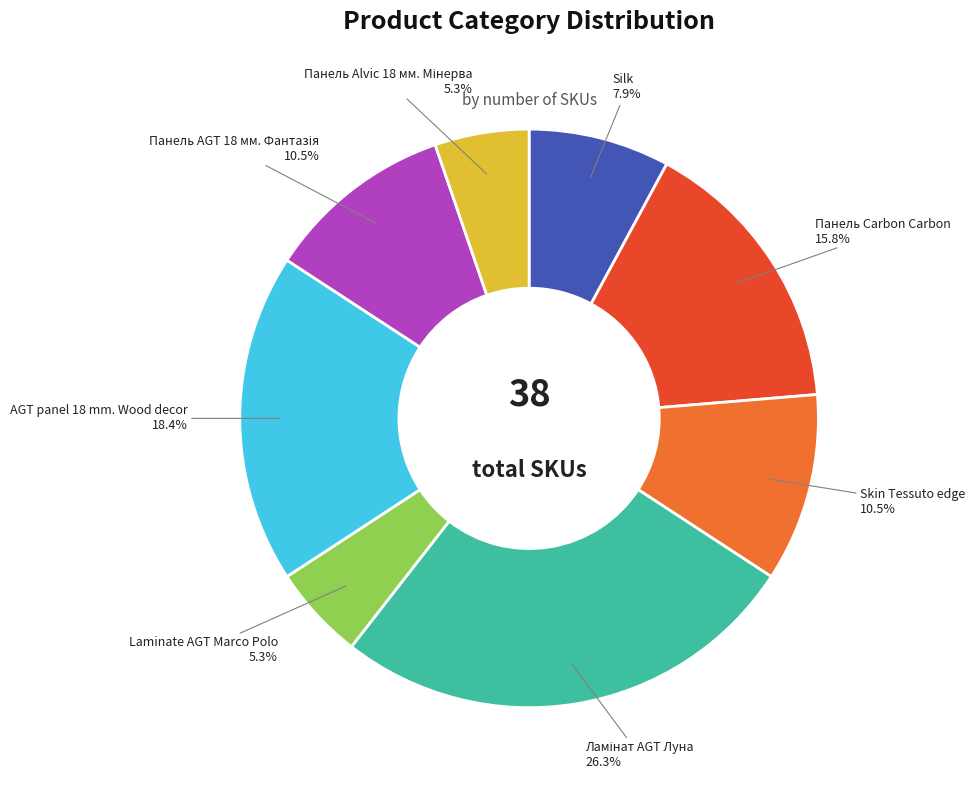

The Skin Tessuto edge slice represents 4% of the pie. True or false?

False